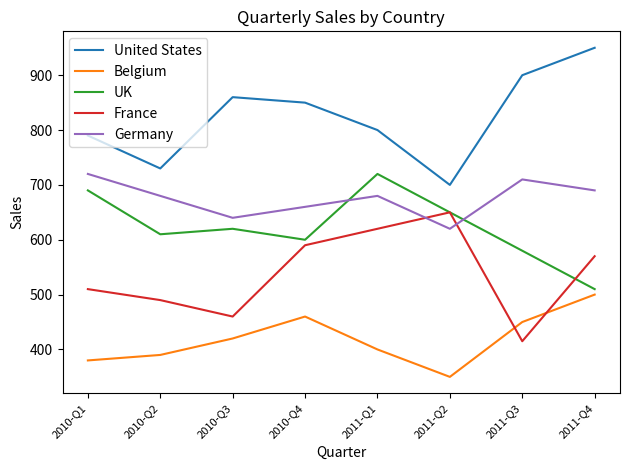

How many categories are shown in the chart?

8